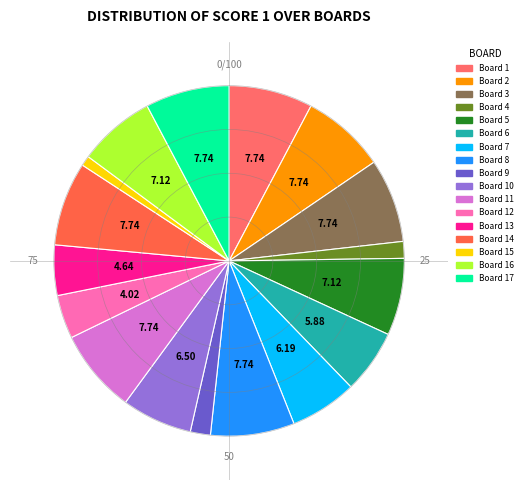

How many segments does this pie chart have?

17